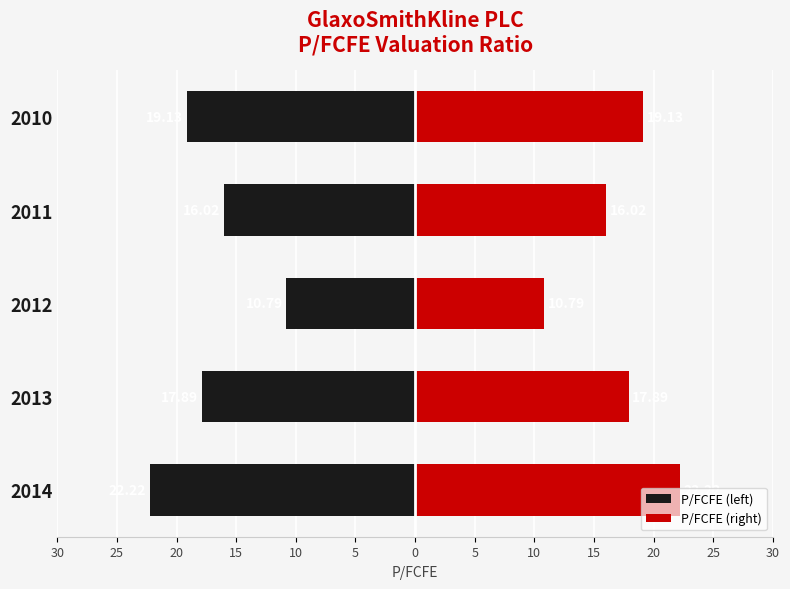

How many bars are there in total?

10